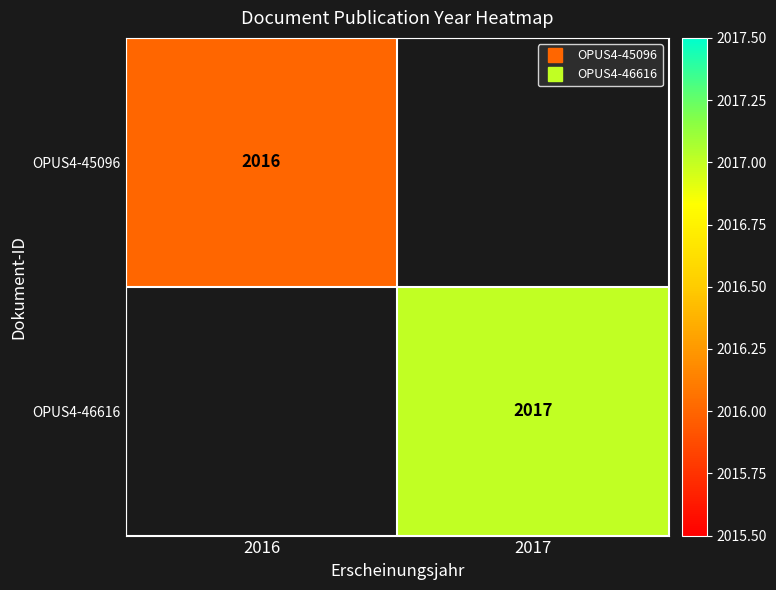

Is it true that OPUS4-46616 equals 2665.5 at 2017?

False